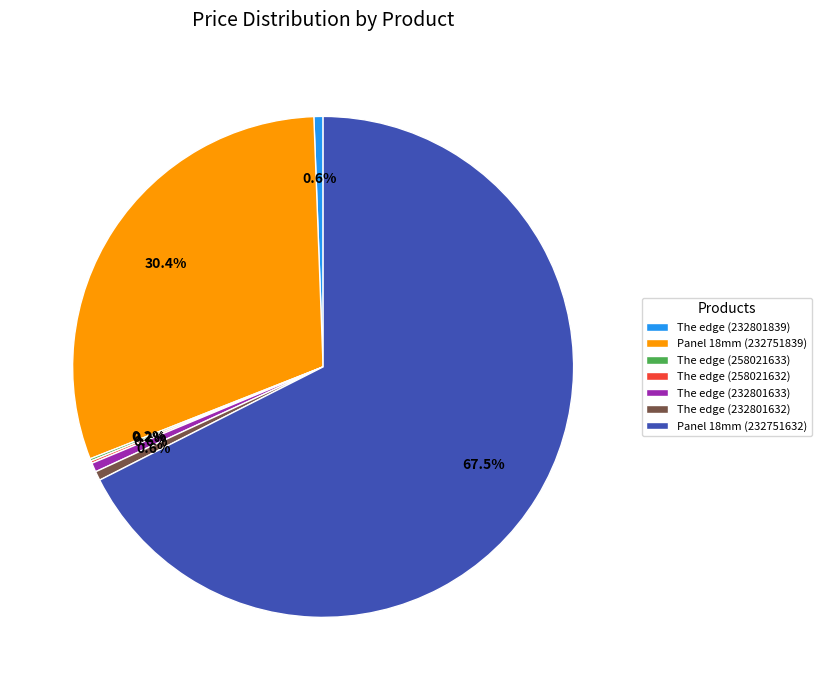

Is there any slice that represents more than half of the pie?

Yes